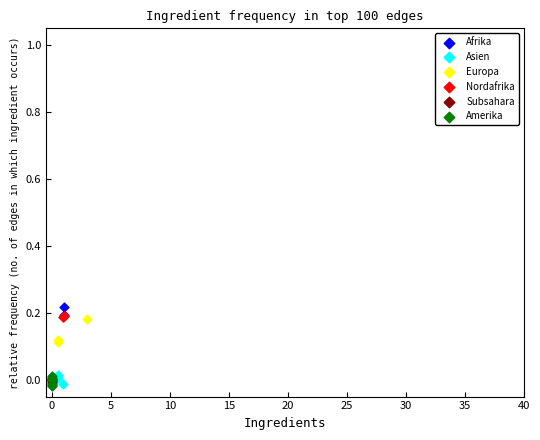

Which series has the largest Y range (max minus min)?

Afrika